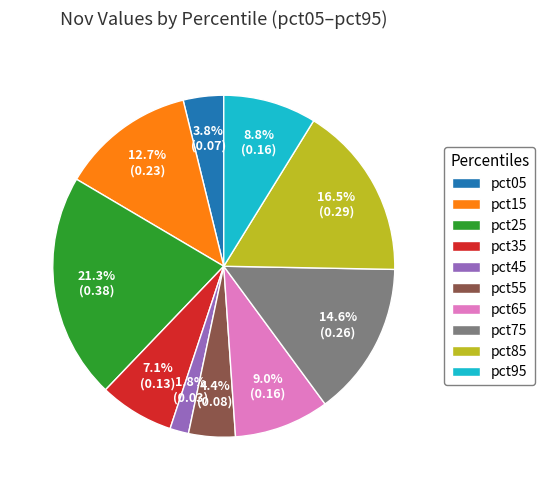

Is there any slice that represents more than half of the pie?

No